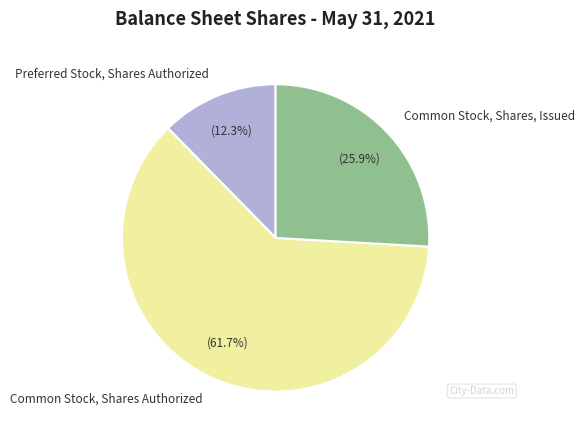

To the nearest percent, what is the average slice percentage?

33%